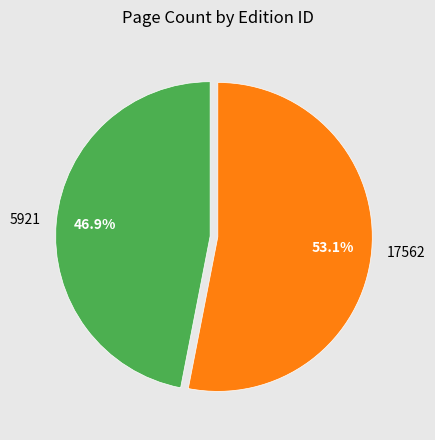

The 17562 slice represents 40% of the pie. True or false?

False